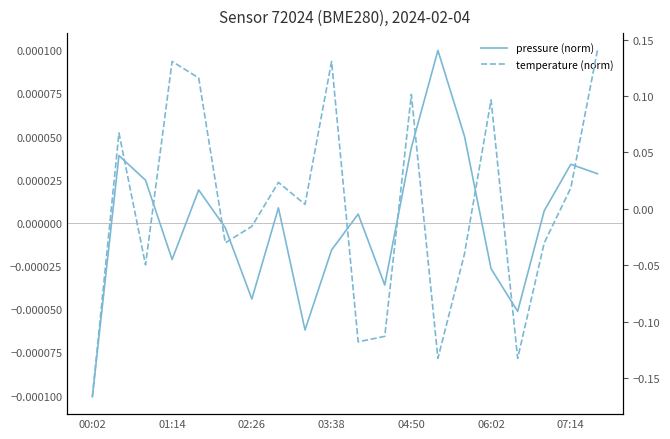

At which label does temperature_normalized first exceed 0?

01:14